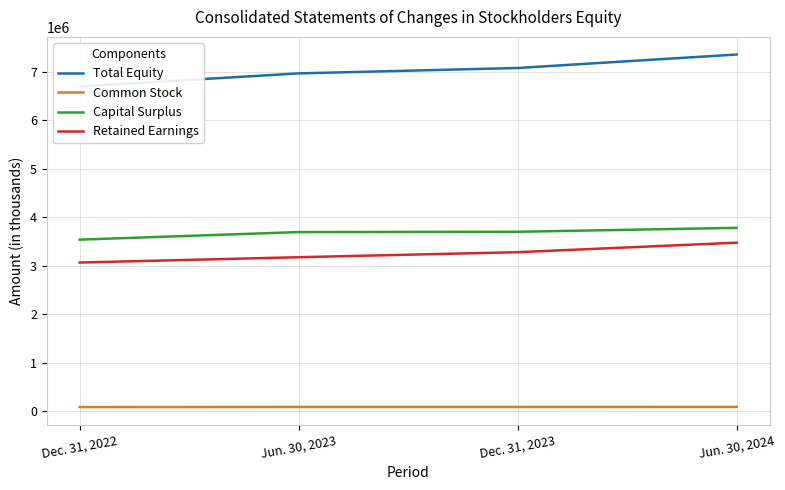

What is the sum of the Retained Earnings values at Dec. 31, 2022 and Jun. 30, 2024?

6548683